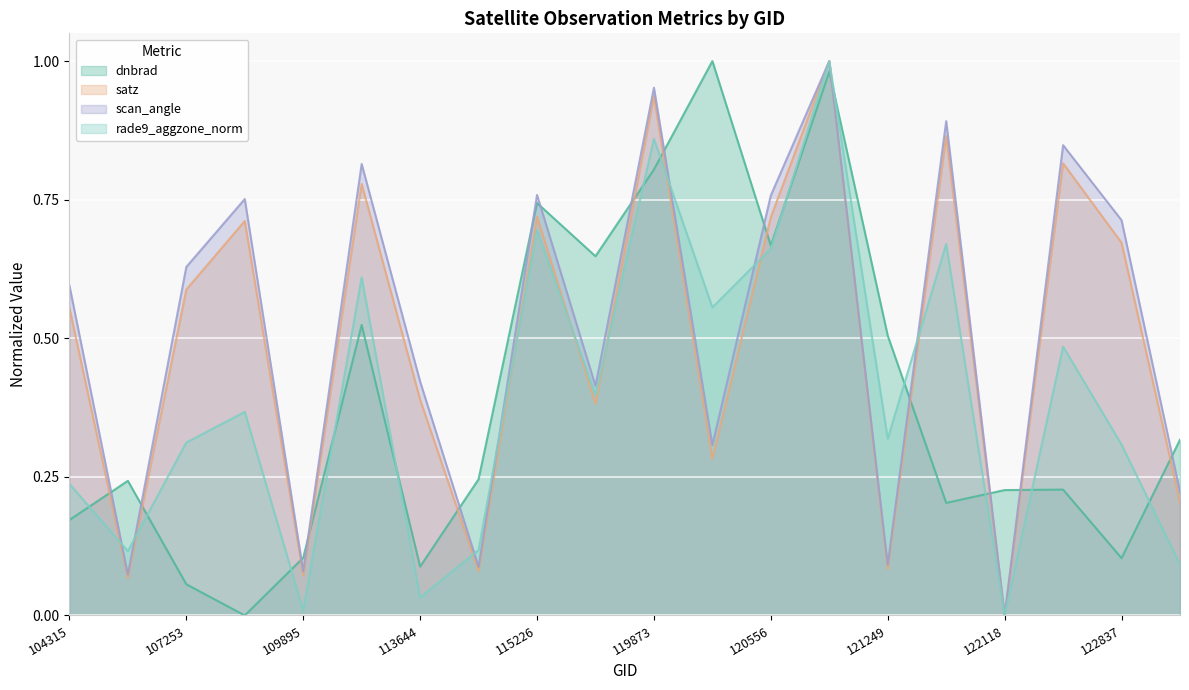

Does the chart display data point markers on the line(s)?

No